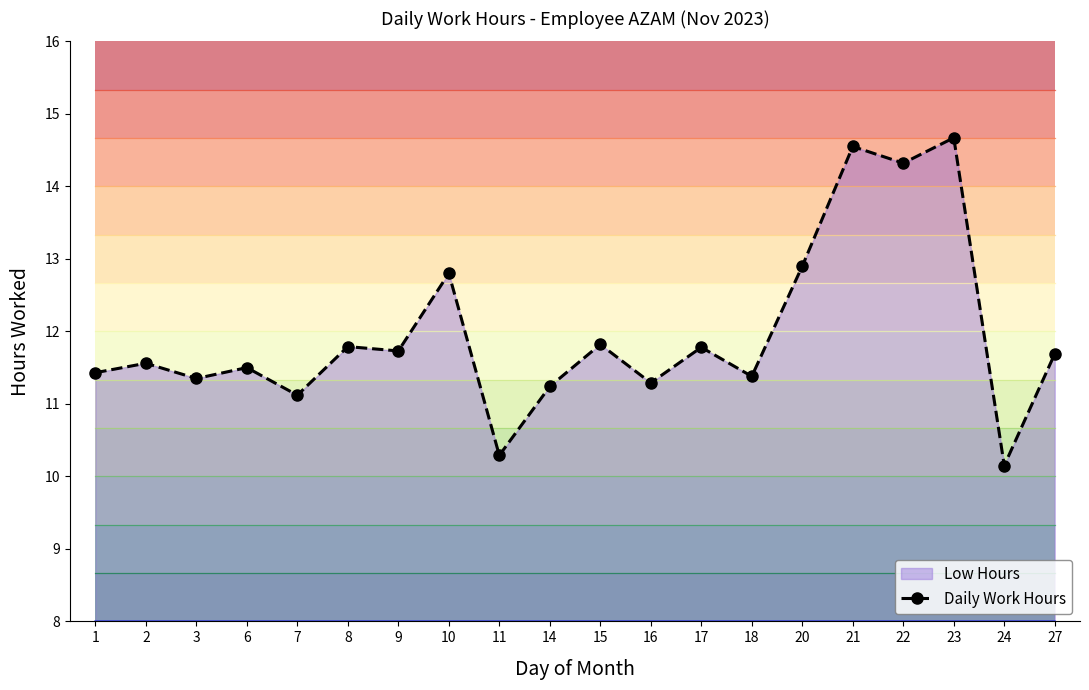

Reading left to right, list all the values displayed in this chart.

1=11.4	2=11.6	3=11.3	6=11.5	7=11.1	8=11.8	9=11.7	10=12.8	11=10.3	14=11.2	15=11.8	16=11.3	17=11.8	18=11.4	20=12.9	21=14.6	22=14.3	23=14.7	24=10.2	27=11.7